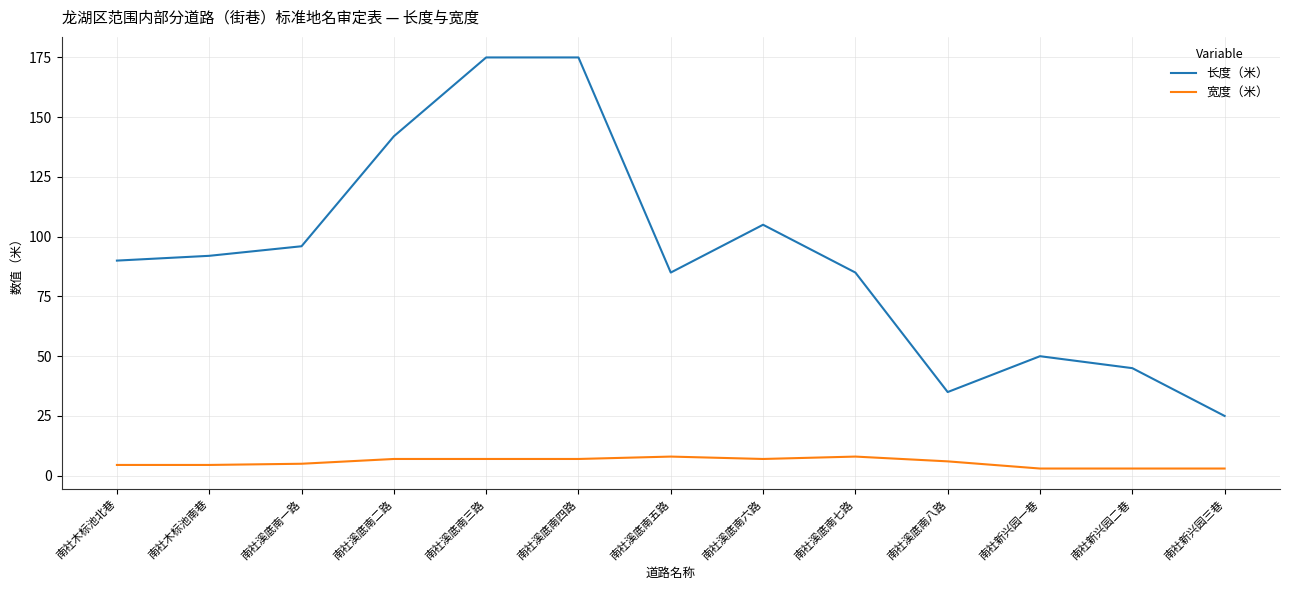

The 宽度（米） series shows 4.5 at 南社木标池南巷. True or false?

True